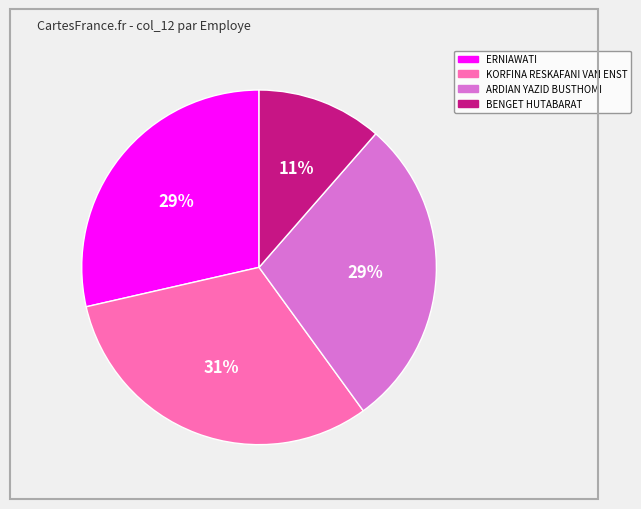

Approximately how many times larger is the value at ERNIAWATI compared to KORFINA RESKAFANI VAN ENST?

0.9